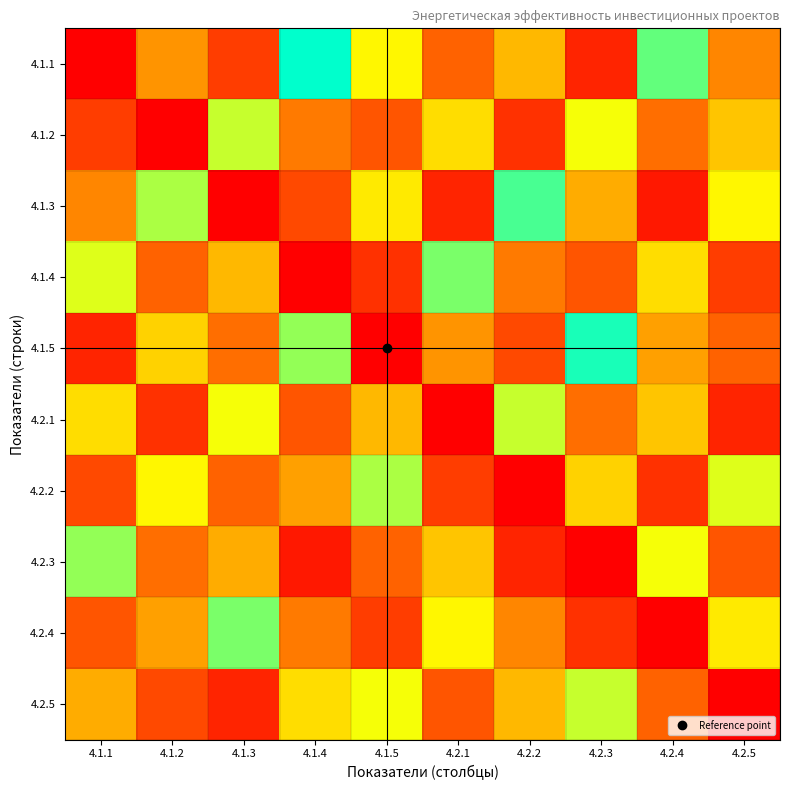

Reading left to right, list all the values displayed in this chart.

4.1.1: 4.1.1=0.0	4.1.2=1.2	4.1.3=0.5	4.1.4=3.1	4.1.5=2.0	4.2.1=0.8	4.2.2=1.5	4.2.3=0.3	4.2.4=2.7	4.2.5=1.1
4.1.2: 4.1.1=0.5	4.1.2=0.0	4.1.3=2.3	4.1.4=1.0	4.1.5=0.7	4.2.1=1.8	4.2.2=0.4	4.2.3=2.1	4.2.4=0.9	4.2.5=1.6
4.1.3: 4.1.1=1.1	4.1.2=2.4	4.1.3=0.0	4.1.4=0.6	4.1.5=1.9	4.2.1=0.3	4.2.2=2.8	4.2.3=1.4	4.2.4=0.2	4.2.5=2.0
4.1.4: 4.1.1=2.2	4.1.2=0.8	4.1.3=1.5	4.1.4=0.0	4.1.5=0.4	4.2.1=2.6	4.2.2=1.0	4.2.3=0.7	4.2.4=1.8	4.2.5=0.5
4.1.5: 4.1.1=0.3	4.1.2=1.7	4.1.3=0.9	4.1.4=2.5	4.1.5=0.0	4.2.1=1.2	4.2.2=0.6	4.2.3=3.0	4.2.4=1.3	4.2.5=0.8
4.2.1: 4.1.1=1.8	4.1.2=0.4	4.1.3=2.1	4.1.4=0.7	4.1.5=1.5	4.2.1=0.0	4.2.2=2.3	4.2.3=0.9	4.2.4=1.6	4.2.5=0.3
4.2.2: 4.1.1=0.6	4.1.2=2.0	4.1.3=0.8	4.1.4=1.3	4.1.5=2.4	4.2.1=0.5	4.2.2=0.0	4.2.3=1.7	4.2.4=0.4	4.2.5=2.2
4.2.3: 4.1.1=2.5	4.1.2=0.9	4.1.3=1.4	4.1.4=0.2	4.1.5=0.8	4.2.1=1.6	4.2.2=0.3	4.2.3=0.0	4.2.4=2.1	4.2.5=0.7
4.2.4: 4.1.1=0.7	4.1.2=1.3	4.1.3=2.6	4.1.4=1.0	4.1.5=0.5	4.2.1=2.0	4.2.2=1.1	4.2.3=0.4	4.2.4=0.0	4.2.5=1.9
4.2.5: 4.1.1=1.4	4.1.2=0.6	4.1.3=0.3	4.1.4=1.8	4.1.5=2.1	4.2.1=0.7	4.2.2=1.5	4.2.3=2.3	4.2.4=0.8	4.2.5=0.0